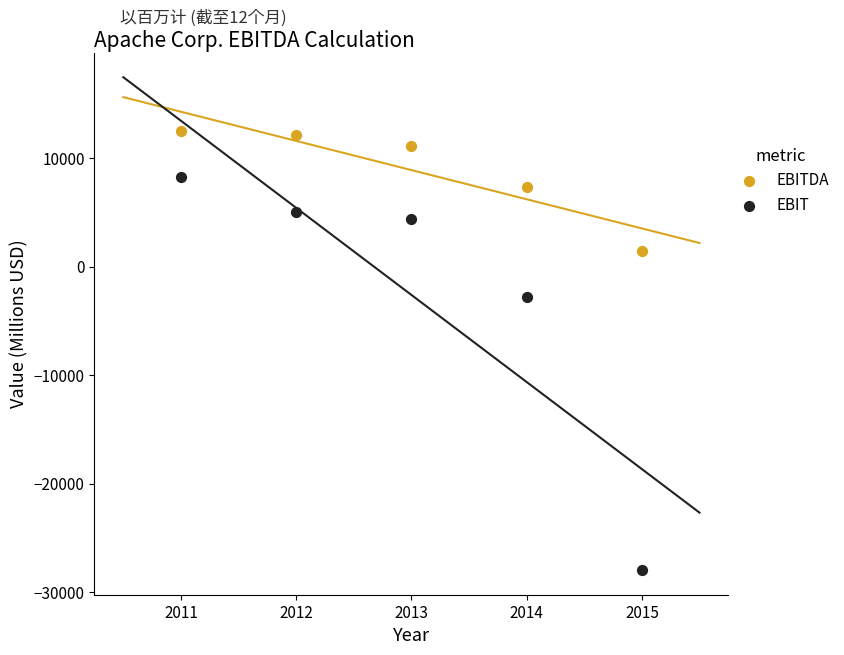

In the EBIT series, what Y value is closest to -9852?

-2770